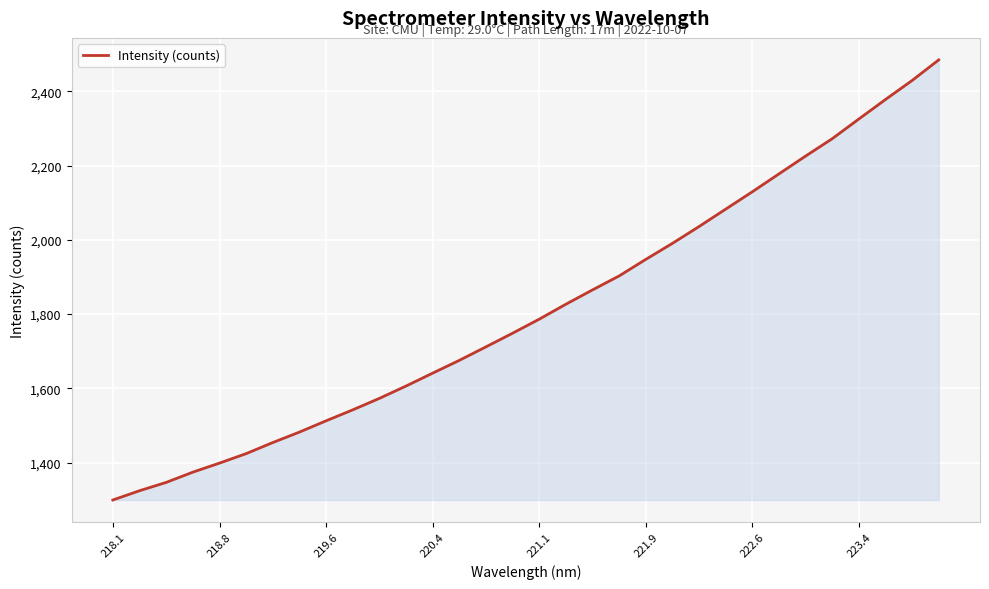

What is the minimum value shown in the chart?

1299.7